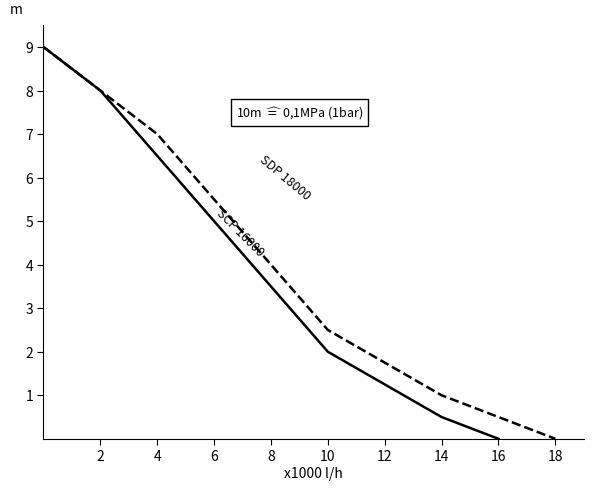

Reading left to right, what are all the values shown in this chart?

SCP 16000: 9.0	8.0	6.5	5.0	3.5	2.0	0.5	0.0
SDP 18000: 9.0	8.0	7.0	5.5	4.0	2.5	1.0	0.0